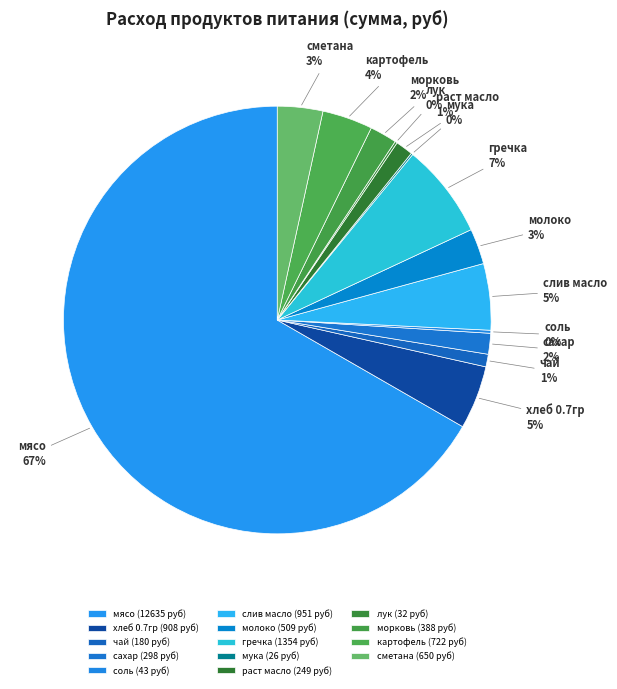

Which has a higher value, раст масло or мясо?

мясо